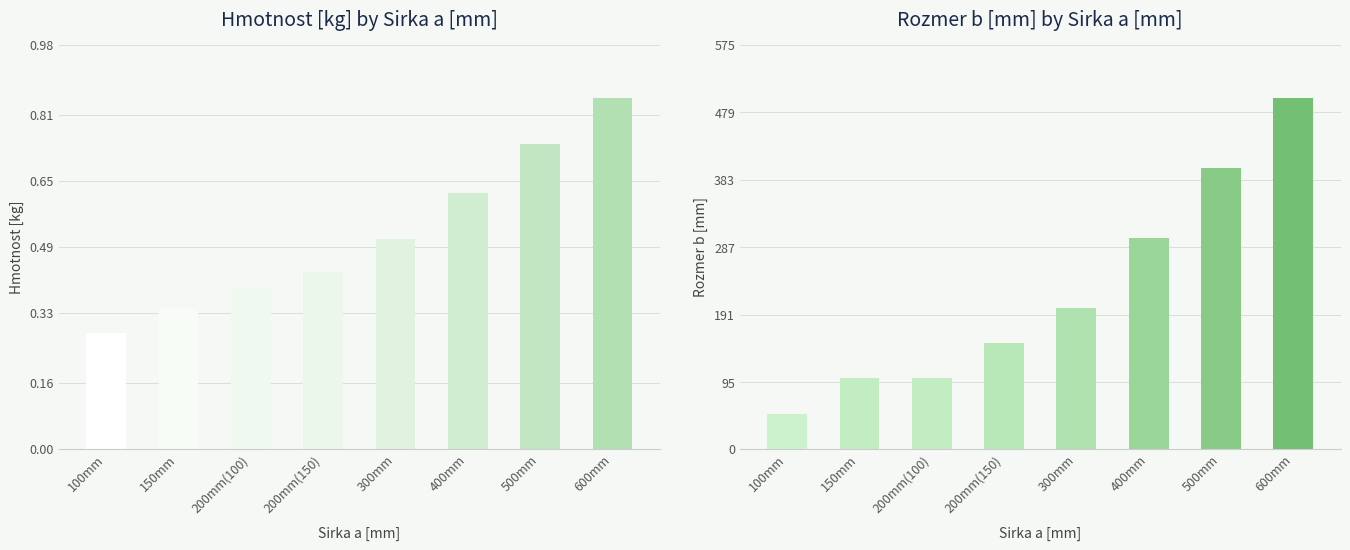

Rank the series at 150mm from lowest to highest value.

Hmotnost [kg], Rozmer b [mm]